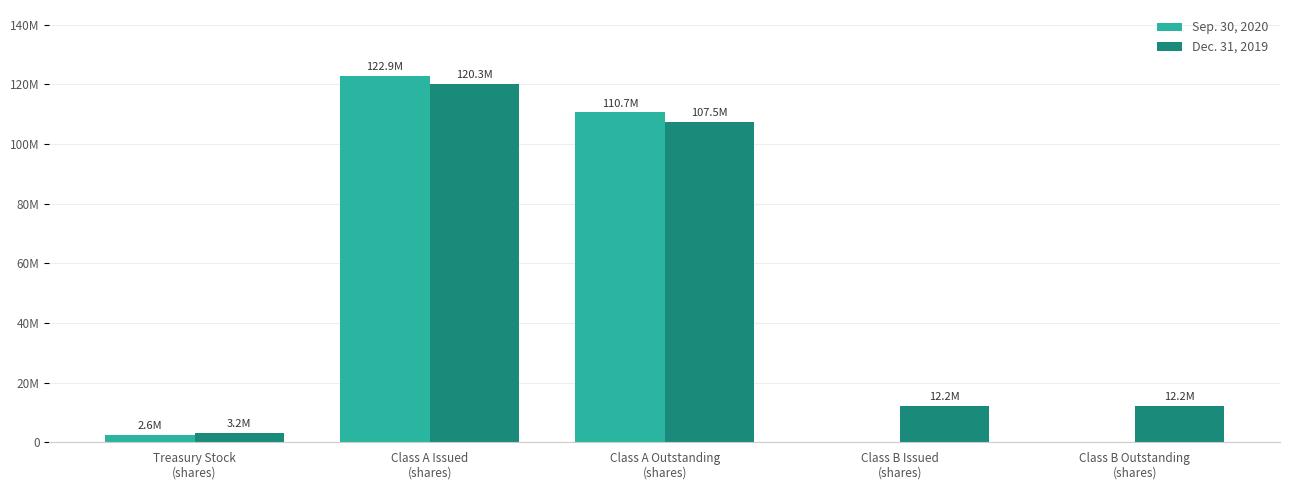

What is the difference between the Sep. 30, 2020 values at Class A Outstanding
(shares) and Class B Issued
(shares)?

110693832